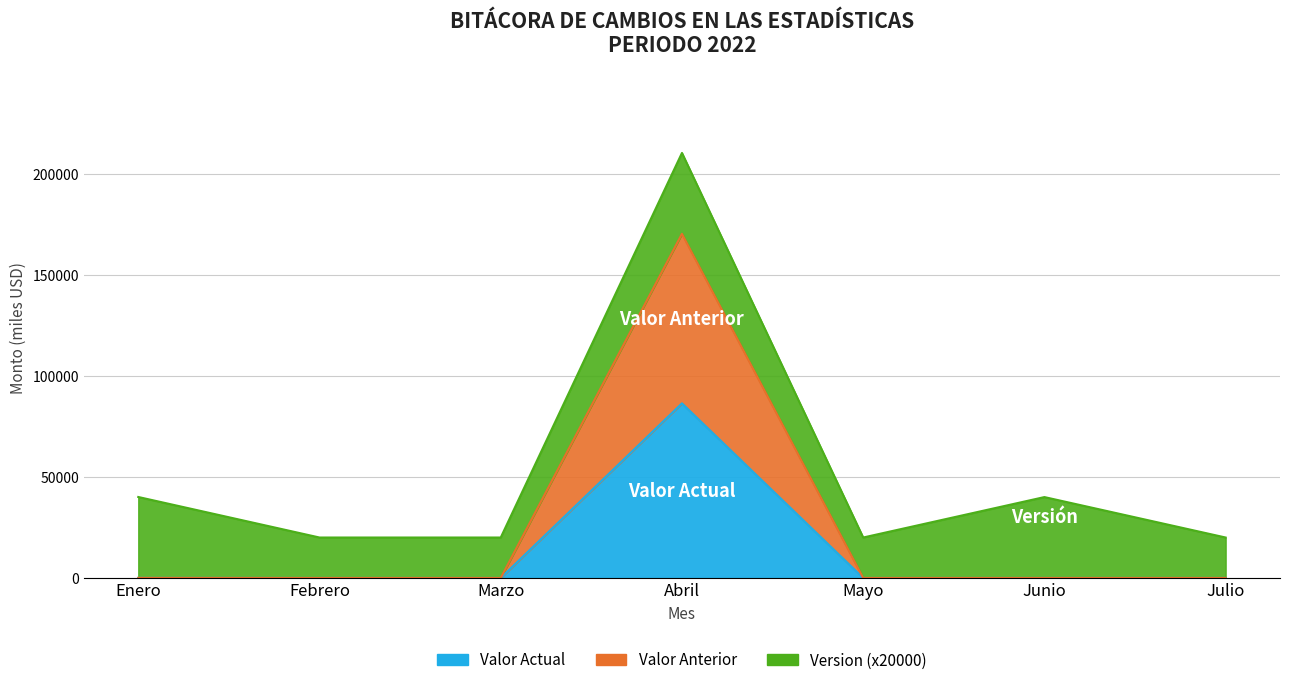

At which category is the sum across all series the highest?

Abril